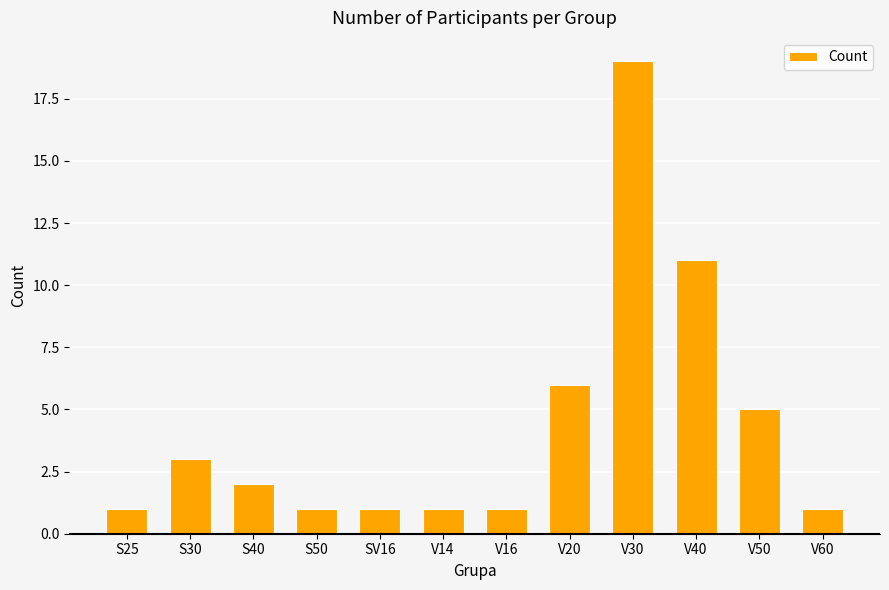

What is the ratio of the value at V20 to the value at V50?

1.2